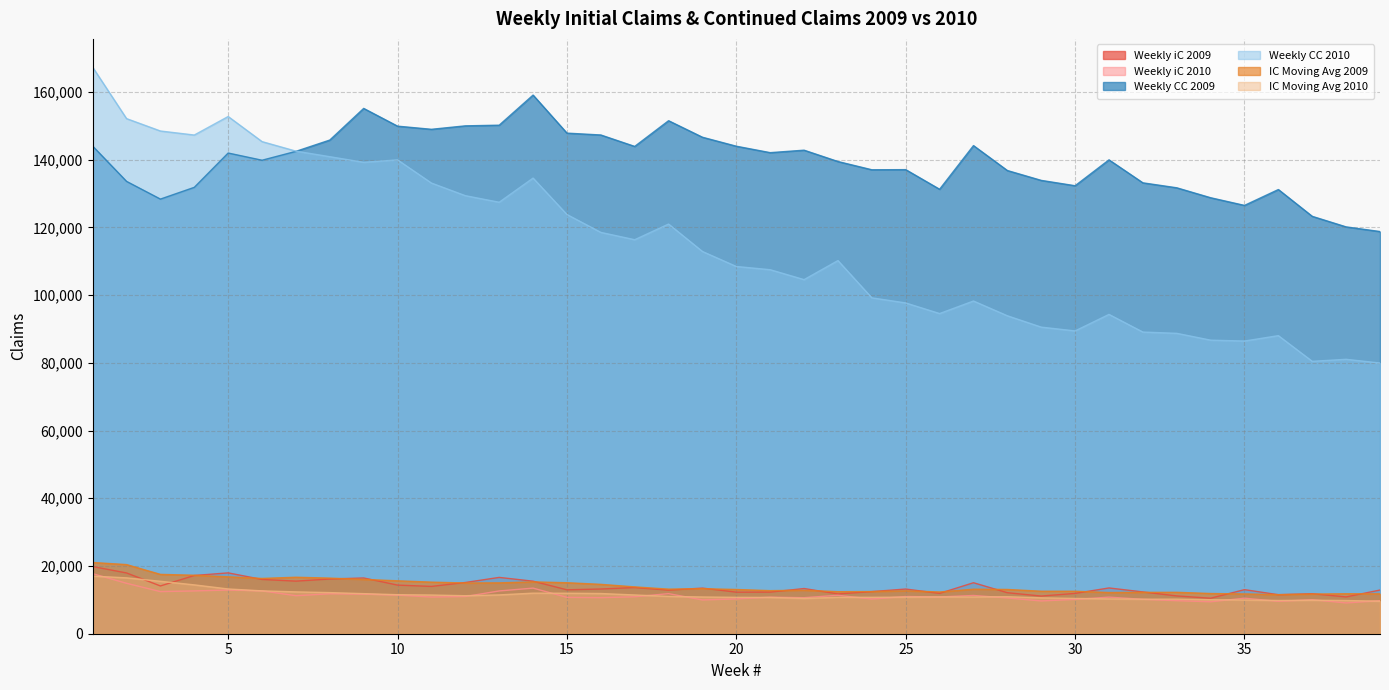

Reading right to left, what are all the values shown in this chart?

Weekly iC 2009: 12909.0	10865.0	11821.0	11520.0	13021.0	10485.0	11163.0	12344.0	13520.0	11907.0	11128.0	12113.0	15062.0	11916.0	13200.0	12439.0	11754.0	13351.0	12285.0	12273.0	13477.0	12866.0	13642.0	13206.0	12968.0	15518.0	16636.0	15131.0	13972.0	14361.0	16469.0	16159.0	15532.0	16032.0	17972.0	17199.0	14110.0	17947.0	19844.0
Weekly iC 2010: 9751.0	9089.0	10051.0	9569.0	10498.0	9437.0	9757.0	10169.0	10802.0	10136.0	9681.0	10565.0	11298.0	10861.0	10988.0	10248.0	11354.0	10637.0	10796.0	10277.0	9977.0	11834.0	10919.0	10650.0	10741.0	13470.0	12633.0	10988.0	10836.0	11403.0	11683.0	11796.0	11227.0	12654.0	12908.0	12637.0	12441.0	14896.0	17736.0
Weekly CC 2009: 118788.0	120162.0	123278.0	131195.0	126508.0	128774.0	131710.0	133176.0	139959.0	132316.0	133897.0	136810.0	144171.0	131274.0	137070.0	137034.0	139467.0	142816.0	142088.0	143987.0	146640.0	151522.0	143930.0	147307.0	147856.0	159094.0	150200.0	150004.0	148985.0	149914.0	155156.0	145809.0	142473.0	139849.0	141979.0	131846.0	128371.0	133602.0	144015.0
Weekly CC 2010: 79950.0	81053.0	80453.0	88037.0	86445.0	86707.0	88723.0	89099.0	94312.0	89435.0	90551.0	93909.0	98265.0	94560.0	97697.0	99205.0	110211.0	104584.0	107510.0	108465.0	112893.0	120999.0	116371.0	118536.0	123818.0	134572.0	127436.0	129381.0	133105.0	139956.0	139236.0	140893.0	142532.0	145344.0	152758.0	147290.0	148479.0	152141.0	167321.0
IC Moving Avg 2009: 11778.8	11806.8	11711.8	11547.2	11753.2	11878.0	12233.5	12224.8	12167.0	12552.5	12554.8	13072.8	13154.2	12327.2	12686.0	12457.2	12415.8	12846.5	12725.2	13064.5	13297.8	13170.5	13833.5	14582.0	15063.2	15314.2	15025.0	14983.2	15240.2	15630.2	16048.0	16423.8	16683.8	16328.2	16807.0	17275.0	17527.2	20421.5	21040.0
IC Moving Avg 2010: 9615.0	9801.8	9888.8	9815.2	9965.2	10041.2	10216.0	10197.0	10296.0	10420.0	10601.2	10928.0	10848.8	10862.8	10806.8	10758.8	10766.0	10421.8	10721.0	10751.8	10845.0	11036.0	11445.0	11873.5	11958.0	11981.8	11465.0	11227.5	11429.5	11527.2	11840.0	12146.2	12356.5	12660.0	13220.5	14427.5	15485.2	16501.8	17026.0